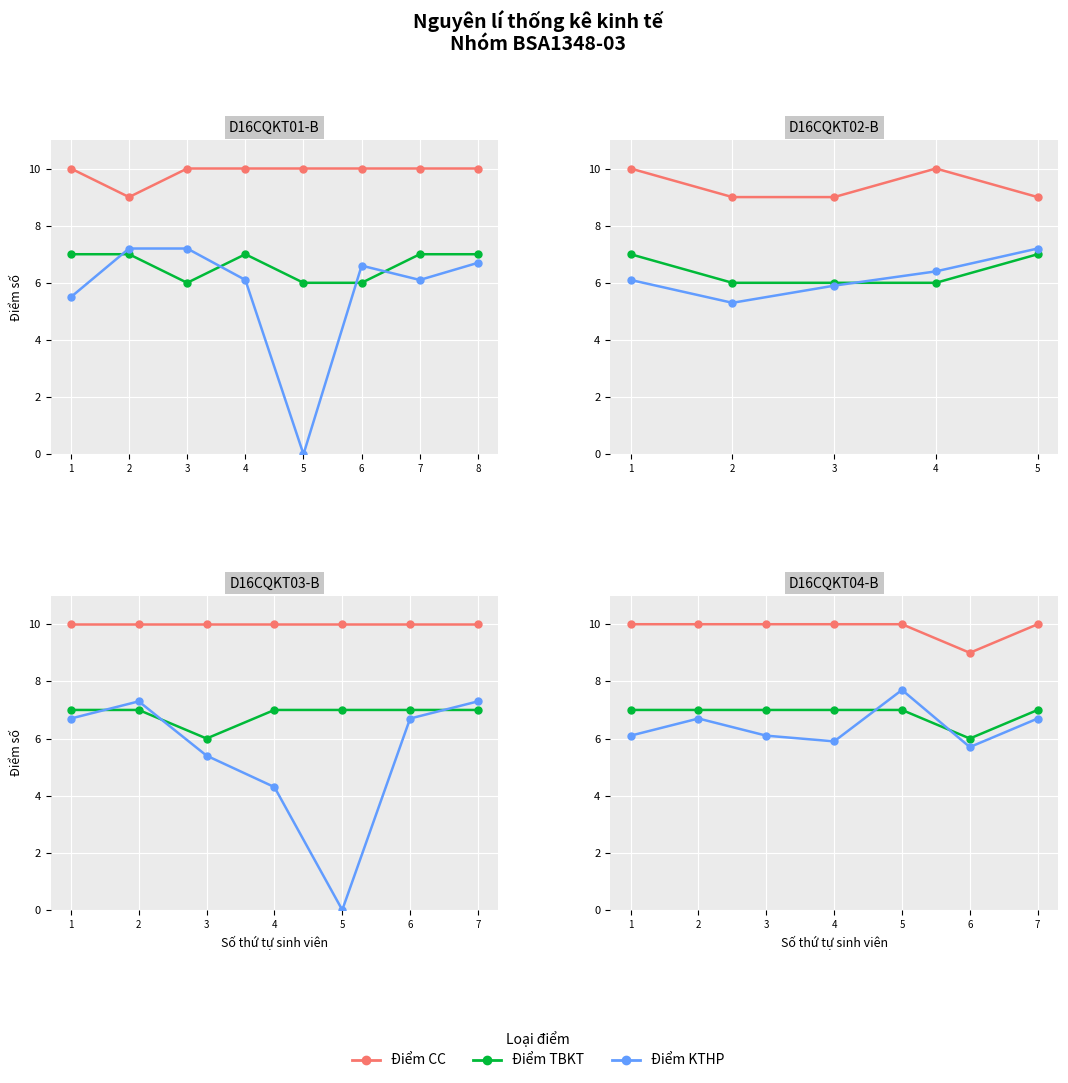

Reading right to left, extract all data points from this chart.

Điểm CC: 7=10.0	6=9.0	5=10.0	4=10.0	3=10.0	2=10.0	1=10.0
Điểm TBKT: 7=7.0	6=6.0	5=7.0	4=7.0	3=7.0	2=7.0	1=7.0
Điểm KTHP: 7=6.7	6=5.7	5=7.7	4=5.9	3=6.1	2=6.7	1=6.1